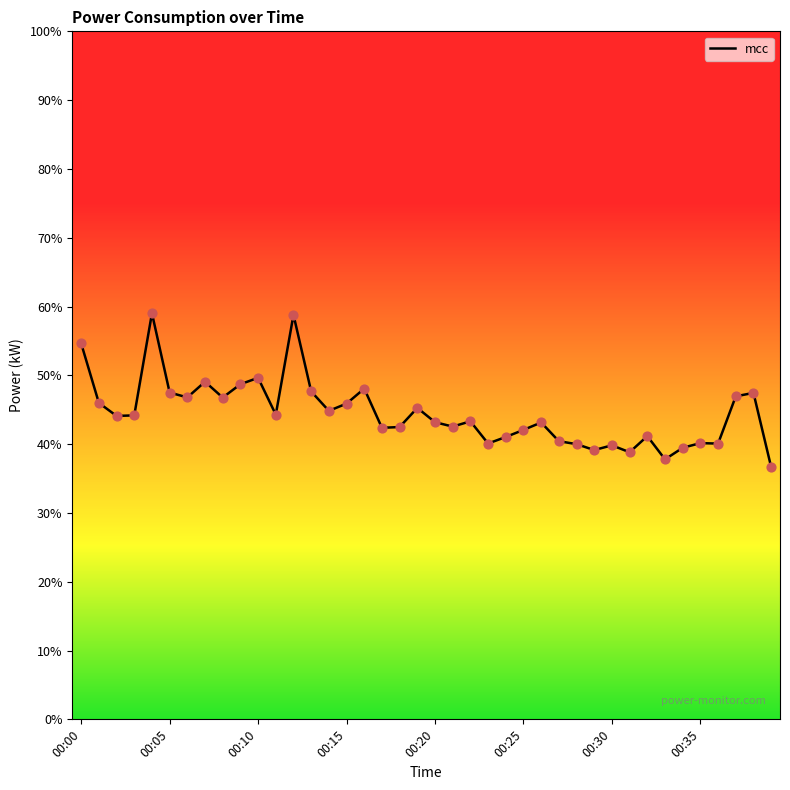

What is the maximum value shown in the chart?

59.0